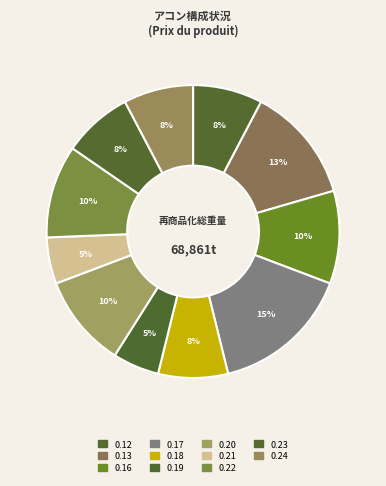

How many segments does this pie chart have?

11